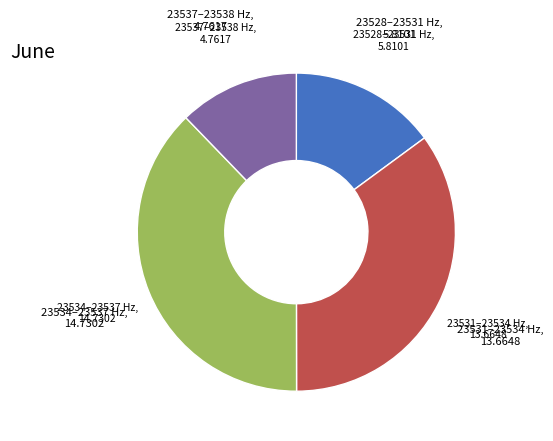

Is there a majority slice in this chart?

No